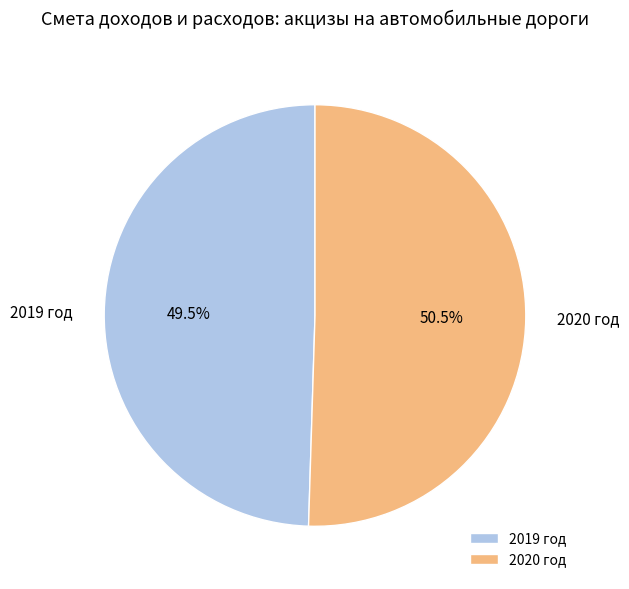

Rank the categories by value from lowest to highest.

2019 год, 2020 год